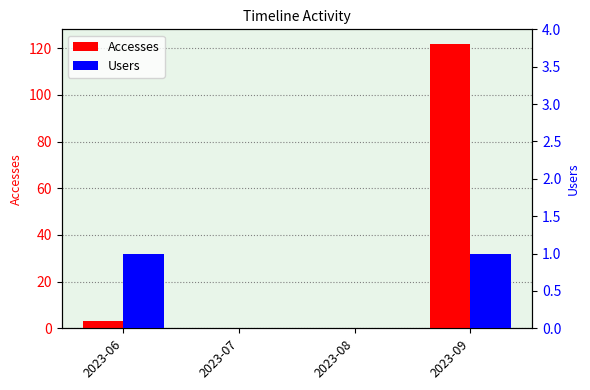

Reading left to right, what are all the values shown in this chart?

Accesses: 3	0	0	122
Users: 1	0	0	1